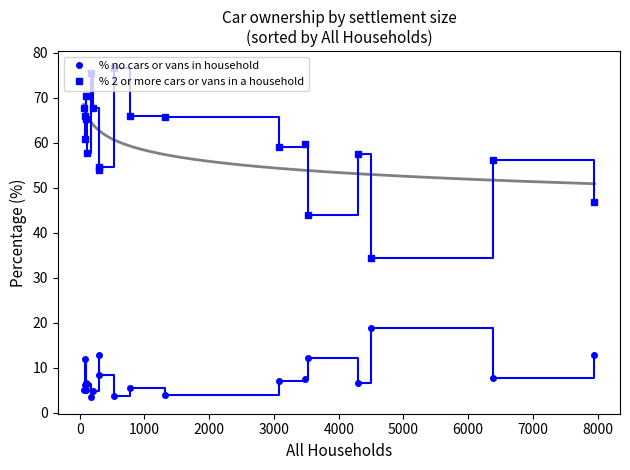

What is the lowest value of the % no cars or vans in household series?

3.4